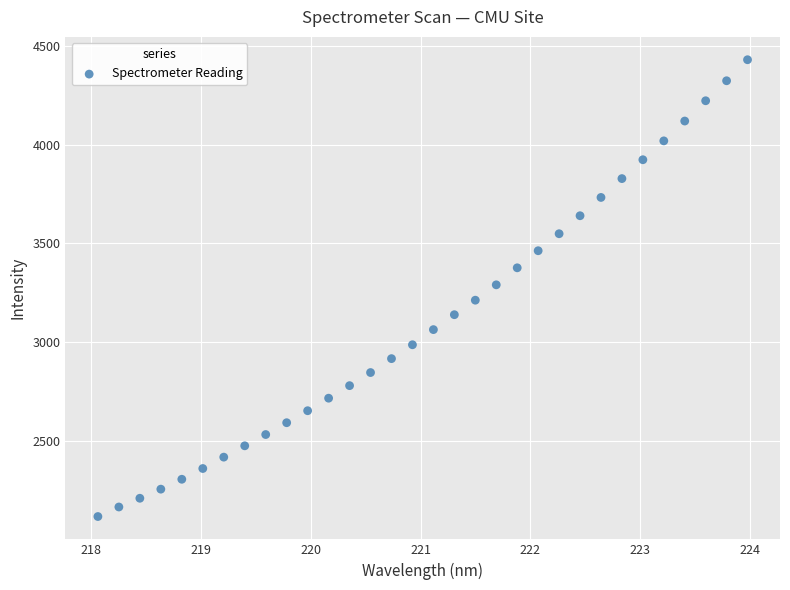

What is the range of Y values (max minus min)?

2314.3